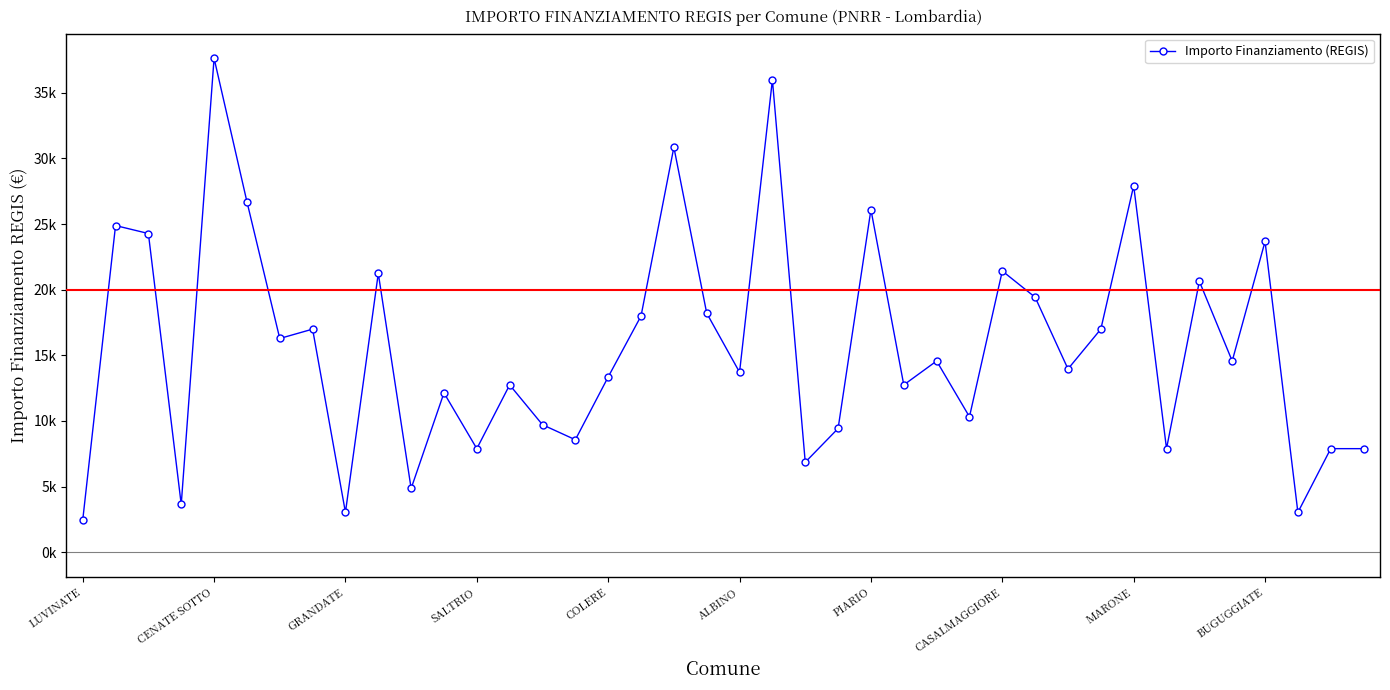

What is the smallest value displayed?

2428